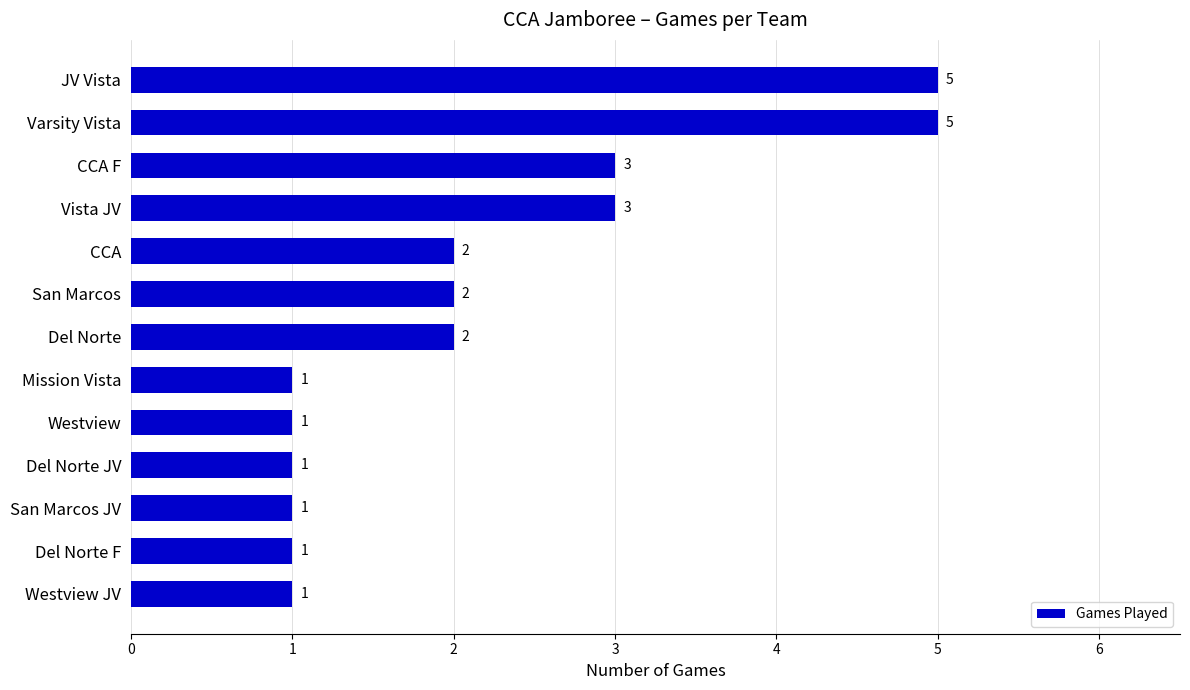

How many data points are less than 2?

6